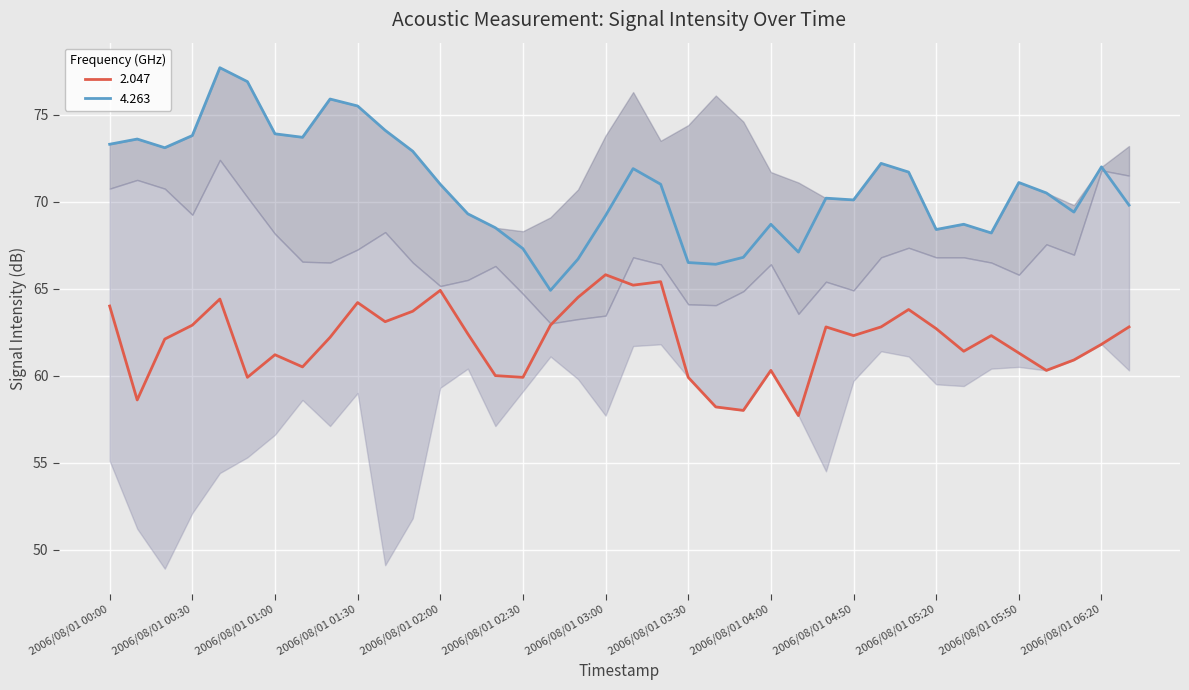

Rank the series by their average value, from highest to lowest.

4.263, 2.047